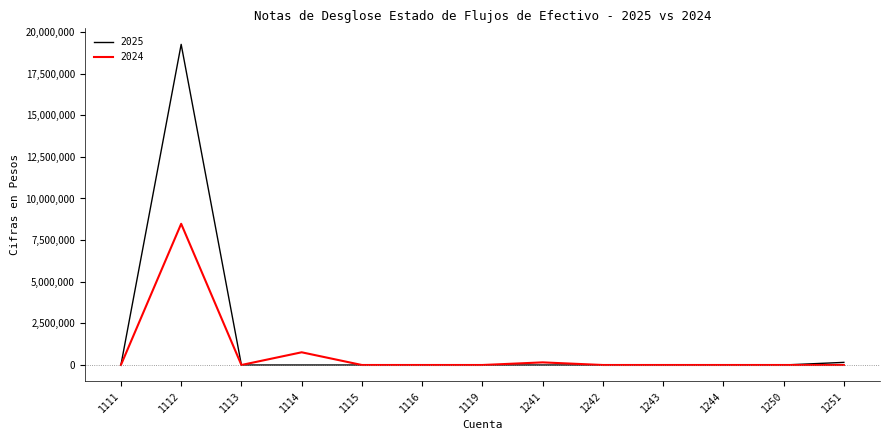

Is it true that 2024 equals 0.0 at 1116?

True